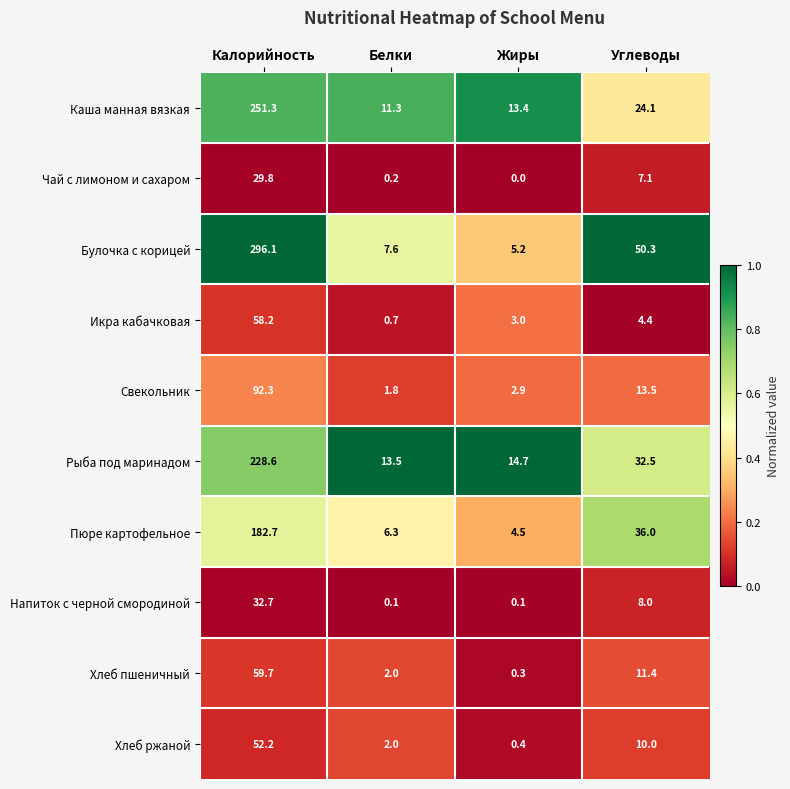

Which label corresponds to the smallest value in the chart?

Жиры